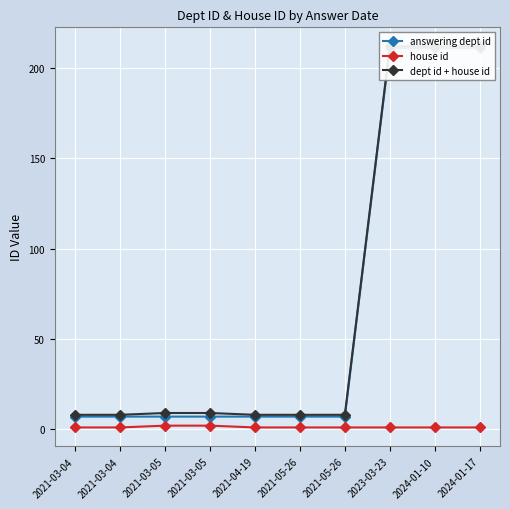

Between 2021-03-05 and 2024-01-17, which series saw the biggest shift?

answering dept id